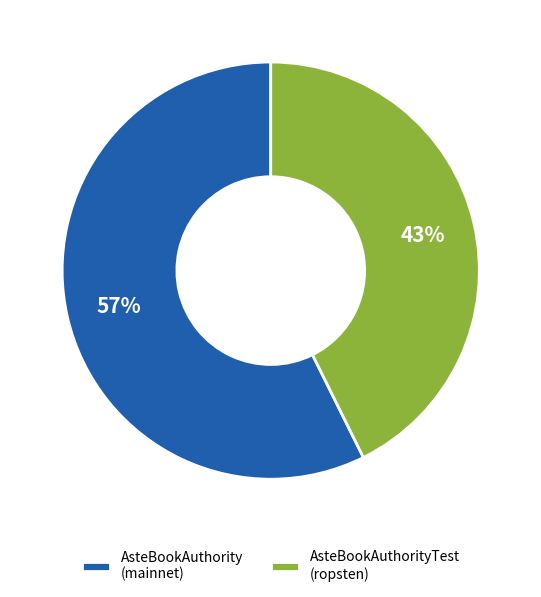

Do AsteBookAuthorityTest (ropsten) and AsteBookAuthority (mainnet) together represent more than half of the pie?

Yes